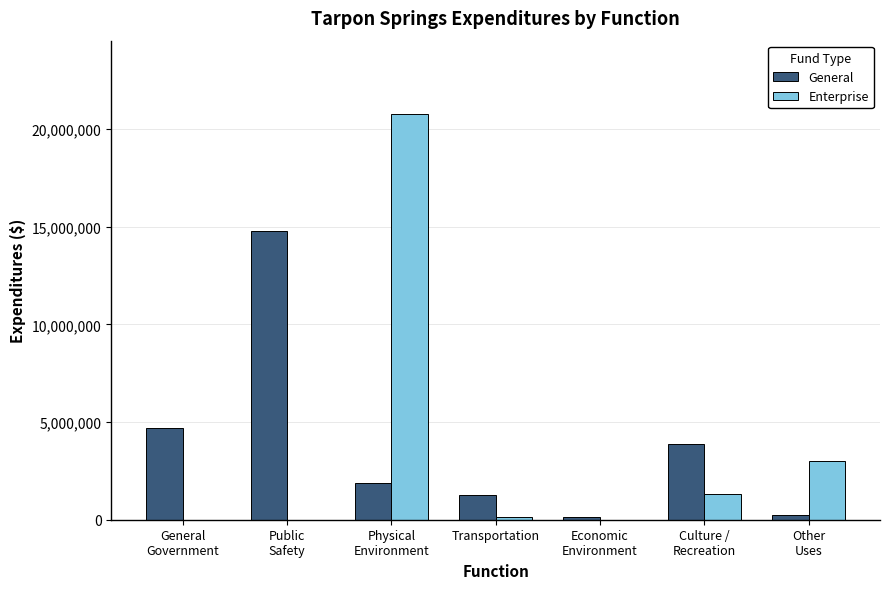

What is the maximum value for General?

14775298